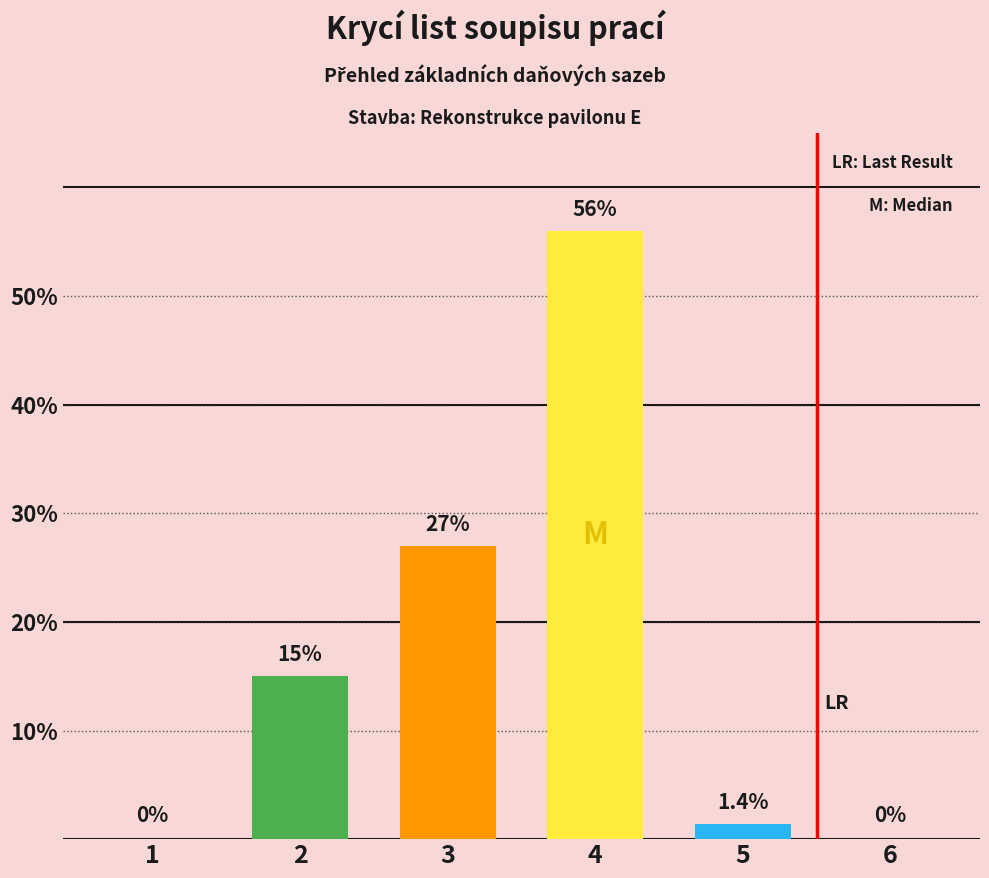

The value at 1 is -22.1. True or false?

False